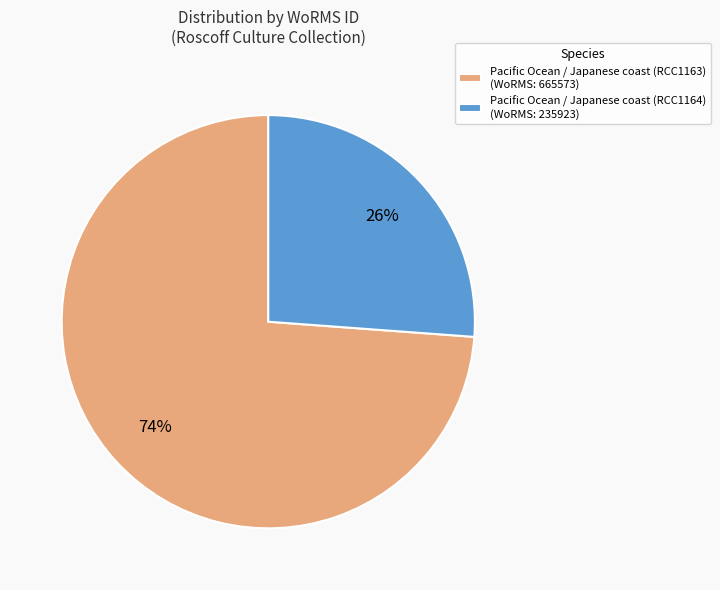

To the nearest percent, what is the difference between the Pacific Ocean / Japanese coast (RCC1163) and Pacific Ocean / Japanese coast (RCC1164) slice percentages?

48%